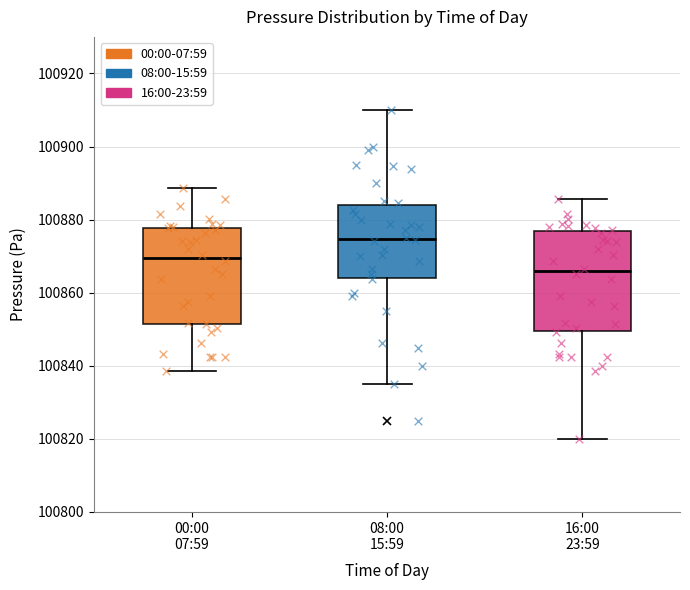

Reading left to right, transcribe this box plot: for each box, give where its median line is, the range the box spans, and where its two whiskers end, as read against the y-axis. The values are not printed on the chart, so give them approximately, as read against the axis.

00:00 07:59: median 100870, box 100852 to 100878, whiskers 100838 to 100888
08:00 15:59: median 100874, box 100864 to 100884, whiskers 100836 to 100910
16:00 23:59: median 100866, box 100850 to 100878, whiskers 100820 to 100886